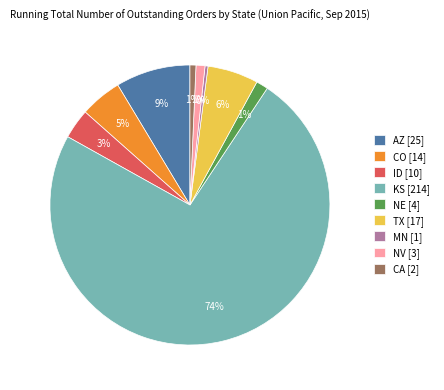

Combined, do CO [14] and NE [4] account for over 50%?

No